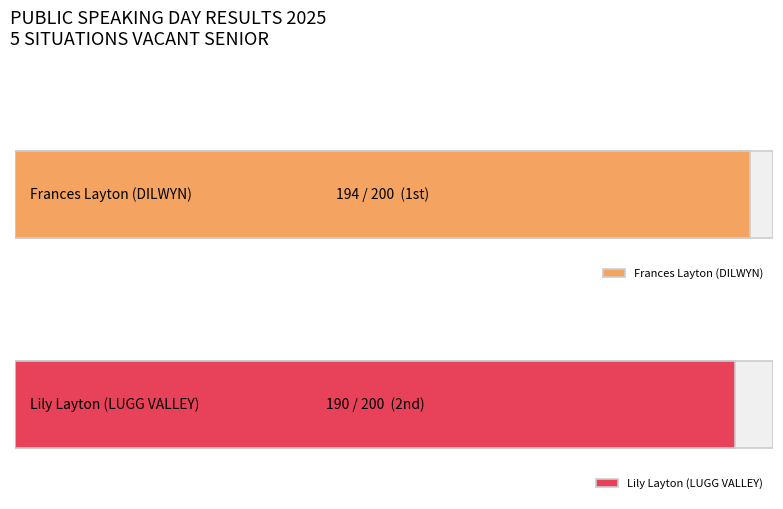

How many categories are shown in the chart?

2